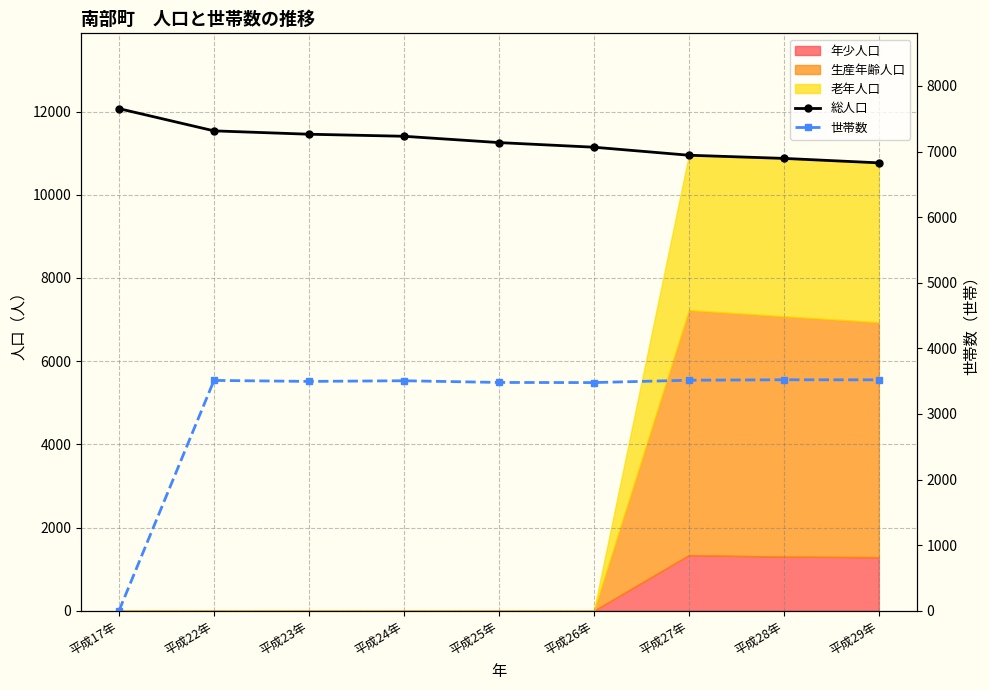

At which label is 総人口 closest to 11418?

平成24年